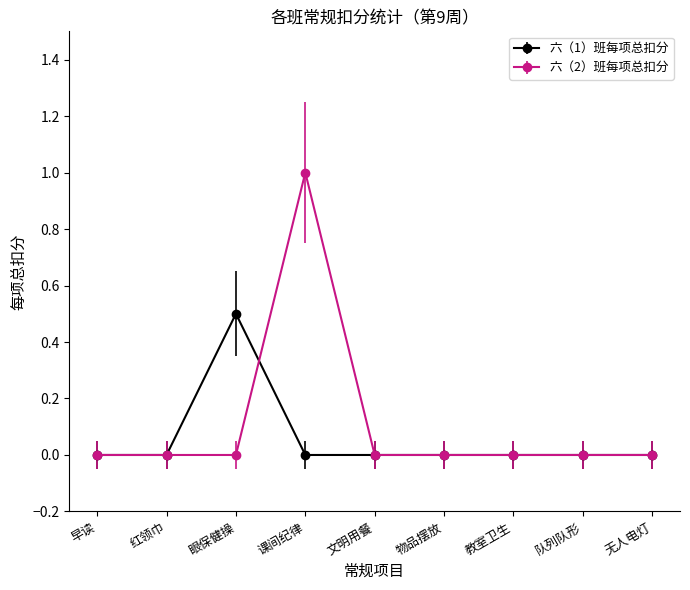

Reading left to right, list all the values displayed in this chart.

六（1）班每项总扣分: 0.0	0.0	0.5	0.0	0.0	0.0	0.0	0.0	0.0
六（2）班每项总扣分: 0.0	0.0	0.0	1.0	0.0	0.0	0.0	0.0	0.0